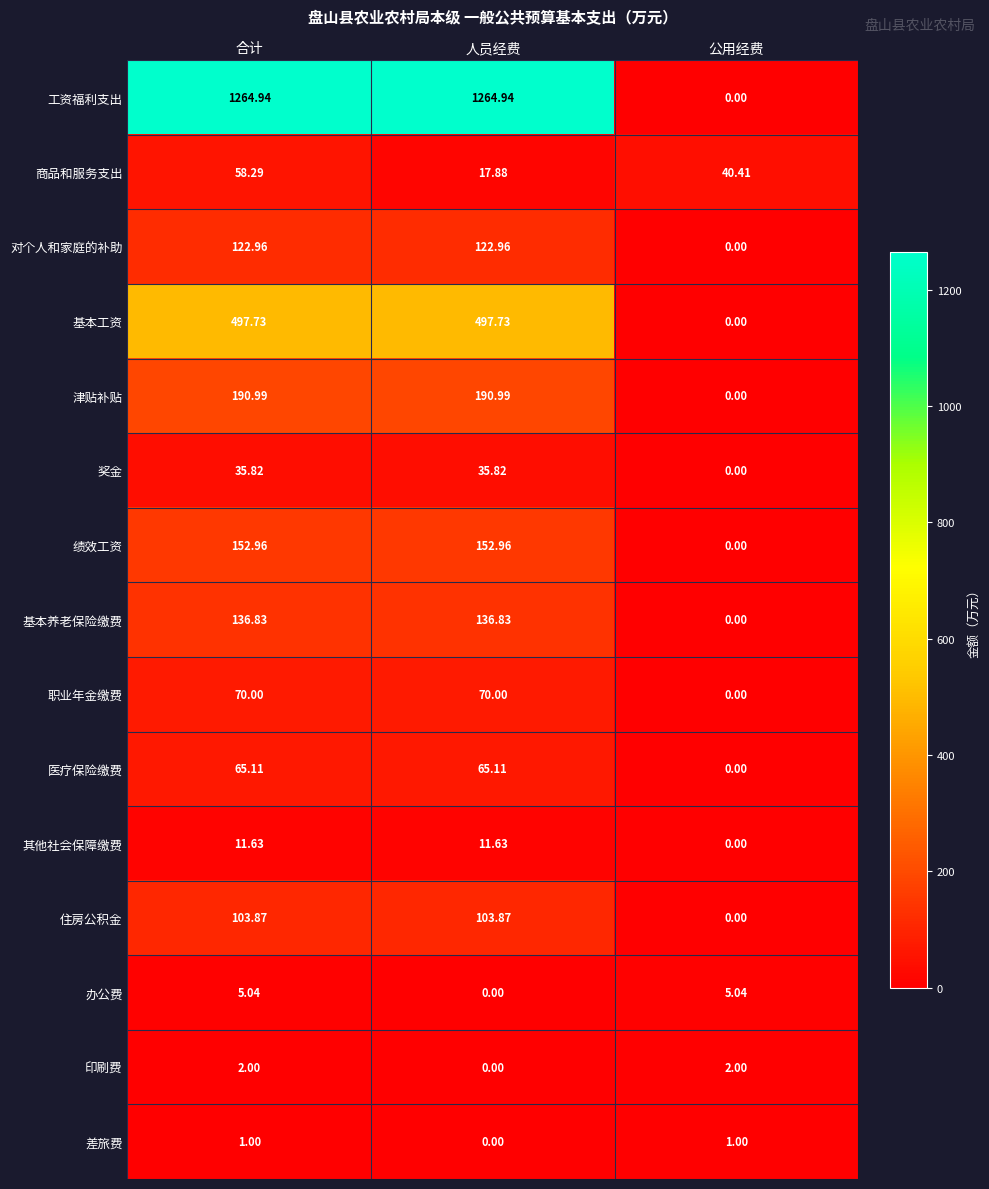

Count the number of data series in this chart.

15